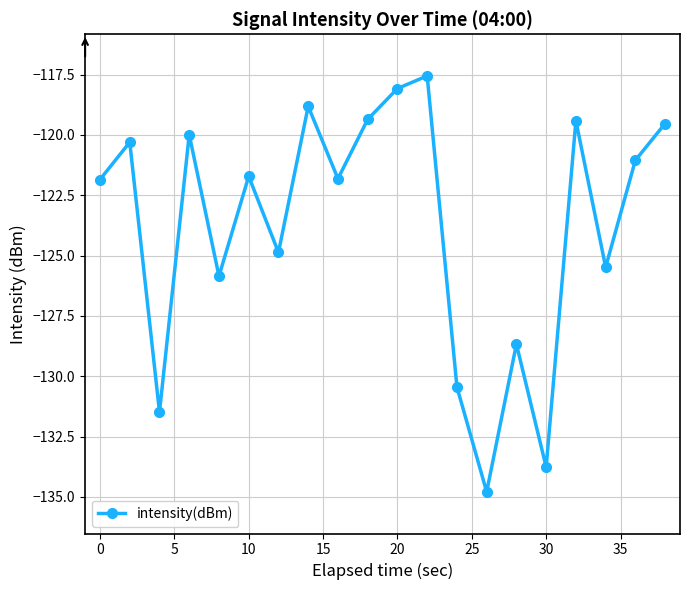

What is the difference between the second highest and minimum values?

16.7